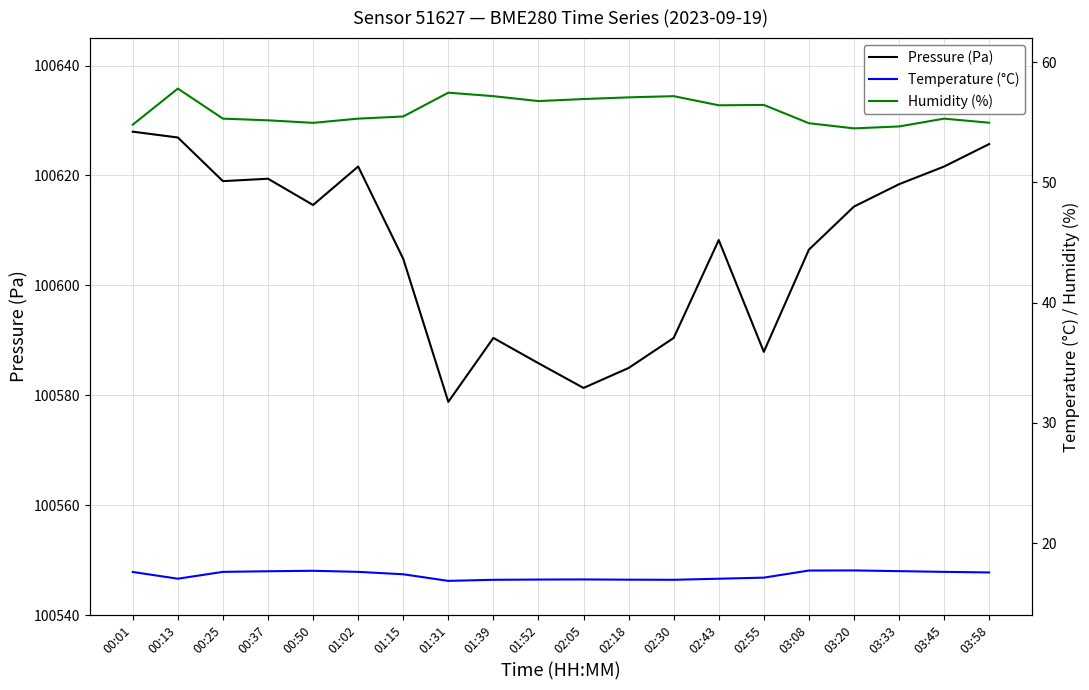

What is the difference between the second highest and minimum values in the Humidity (%) series?

3.0